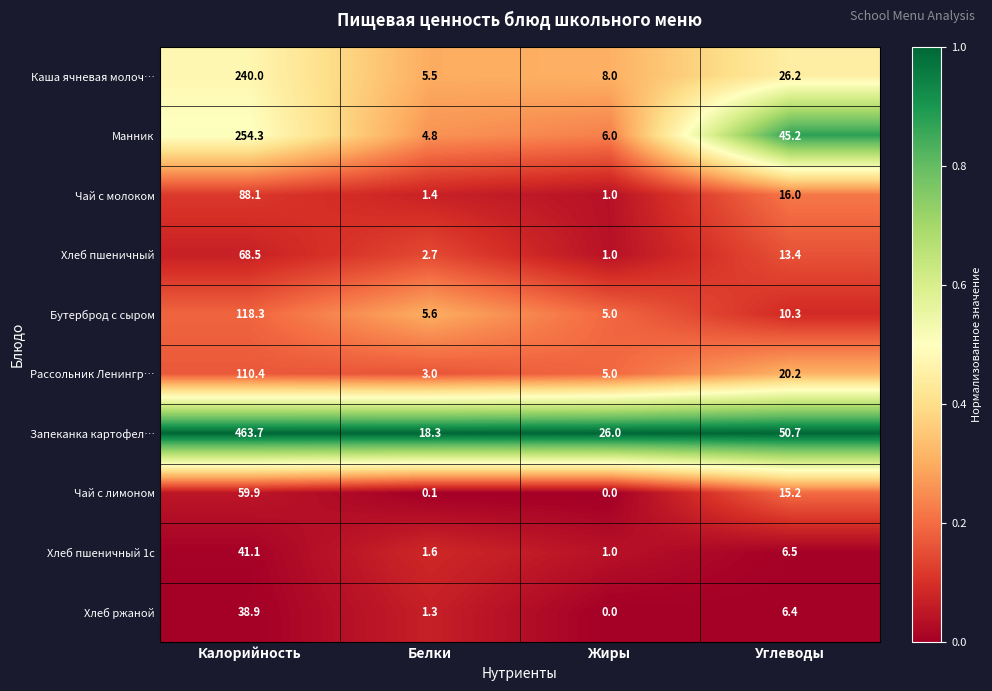

What is the difference between the maximum and minimum values in the Каша ячневая молоч… series?

234.5